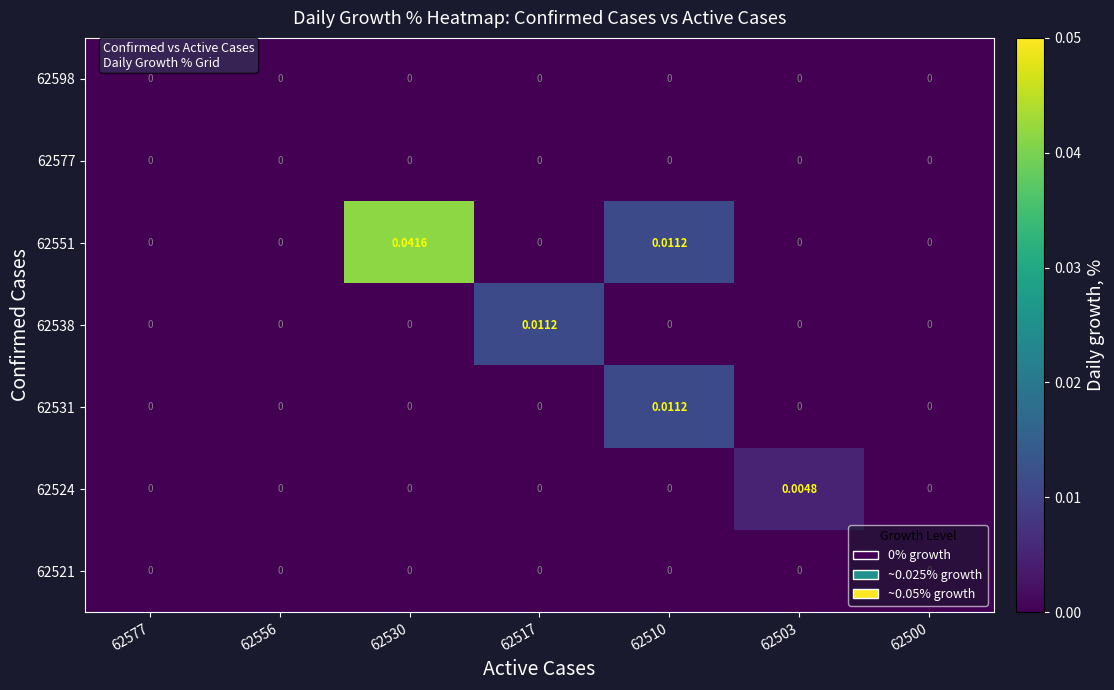

How many distinct data groups are displayed?

7